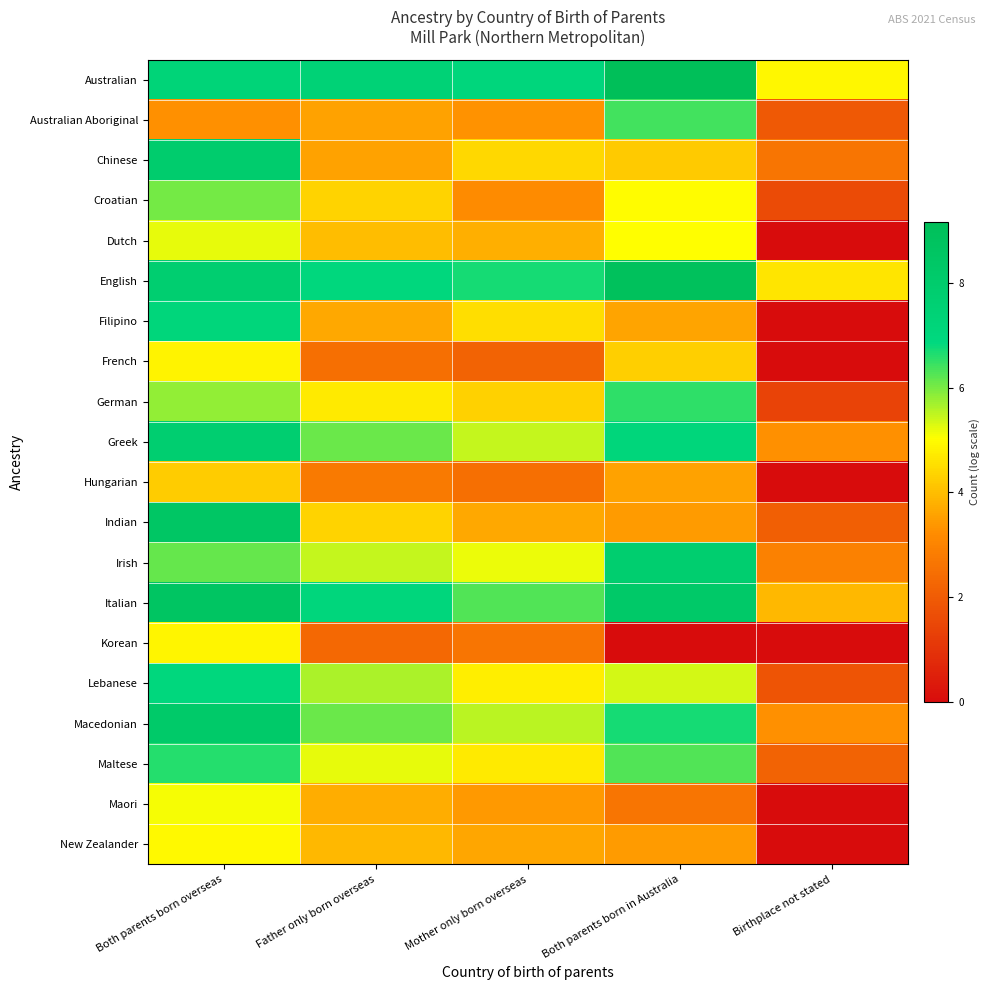

What is the greatest value displayed?

9.2